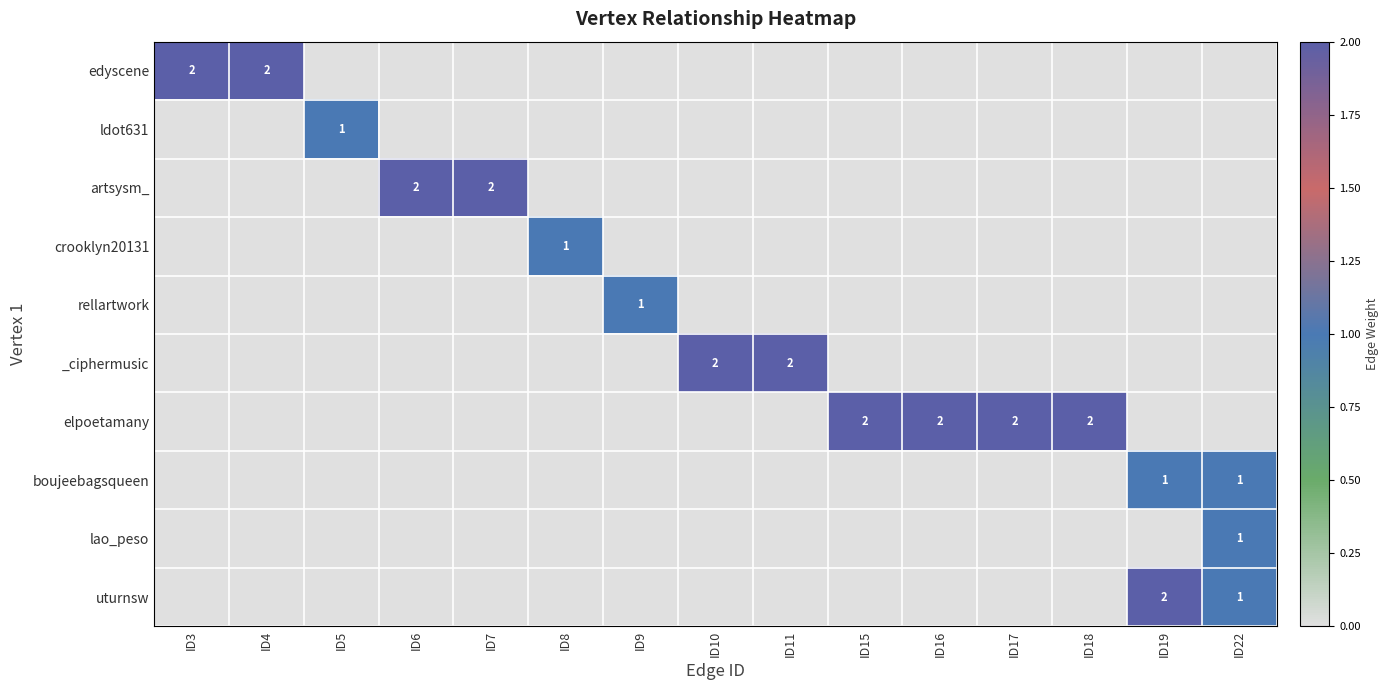

True or false: boujeebagsqueen has a value of 1 at ID22.

True